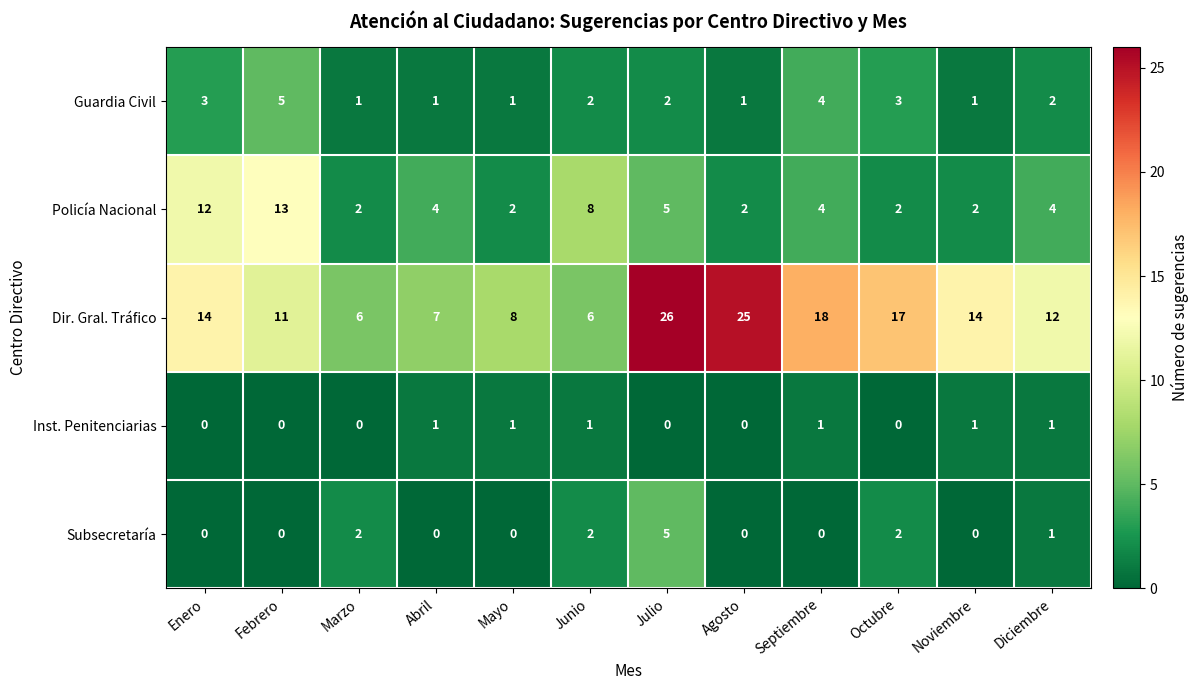

Which category has the highest value across all series?

Julio